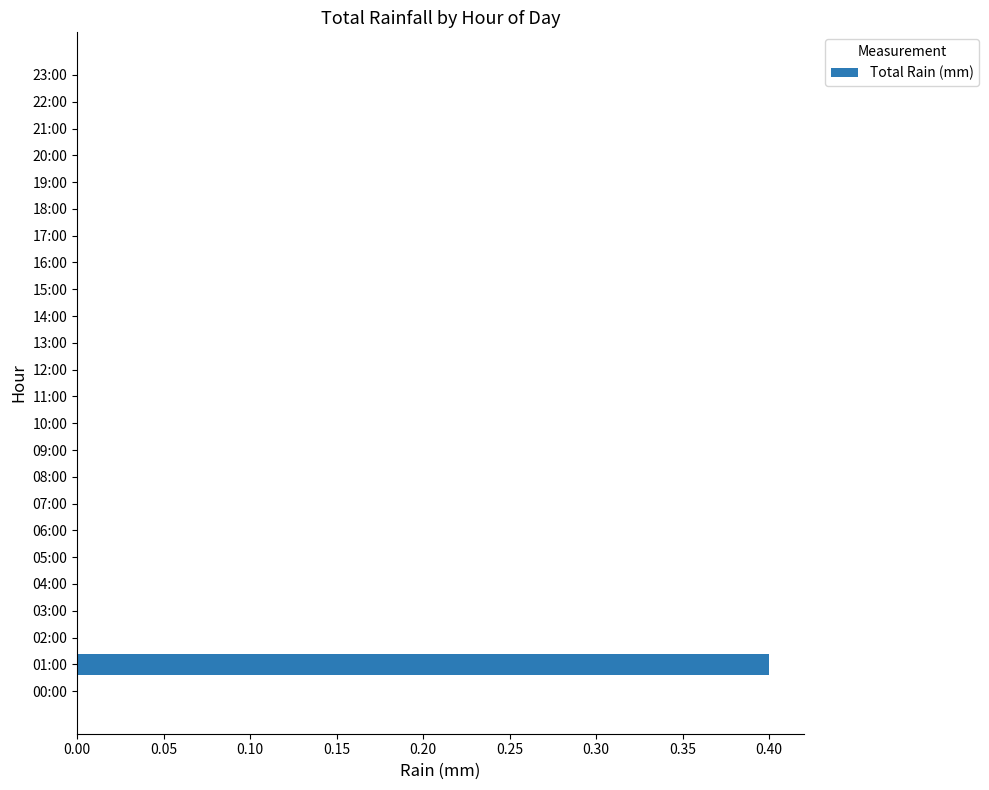

How many distinct data groups are displayed?

1